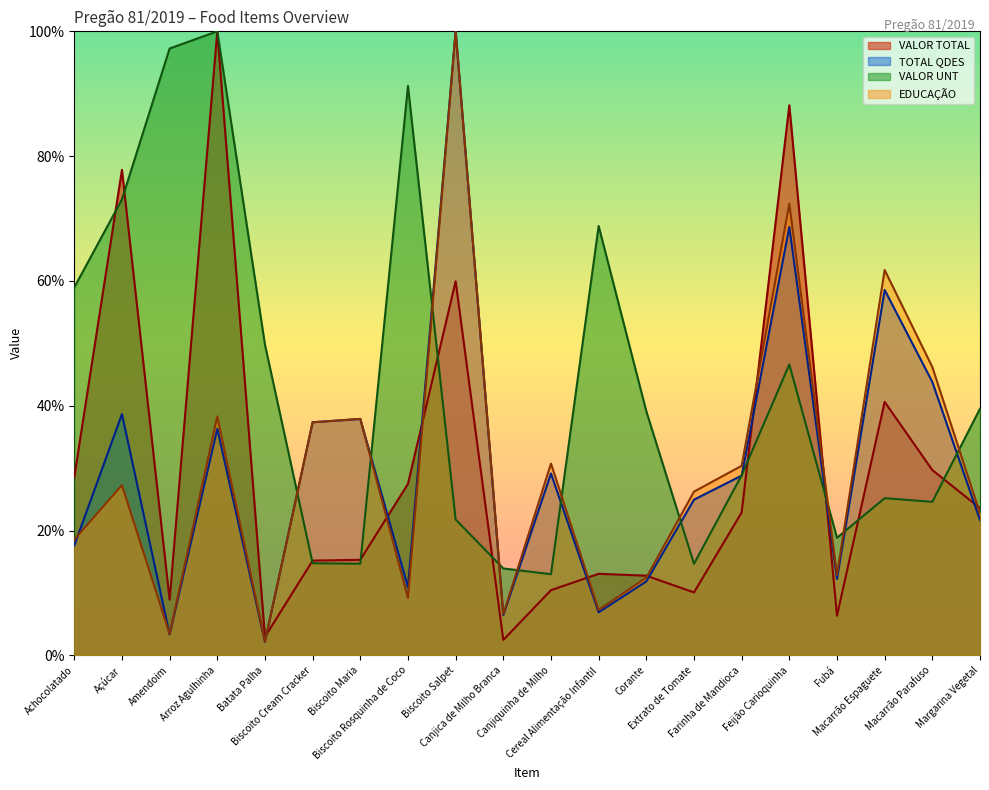

True or false: VALOR TOTAL has more than 1 points higher than both neighbors.

True